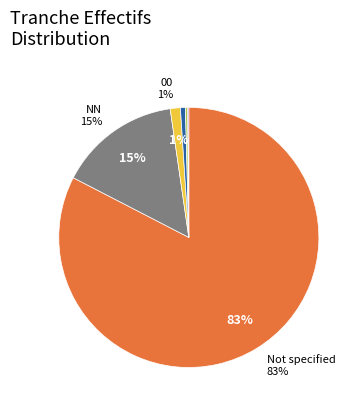

Does any single category account for the majority?

Yes